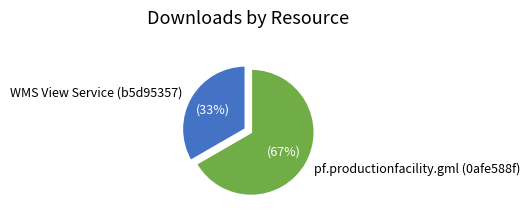

Do WMS View Service (b5d95357) and pf.productionfacility.gml (0afe588f) together represent more than half of the pie?

Yes